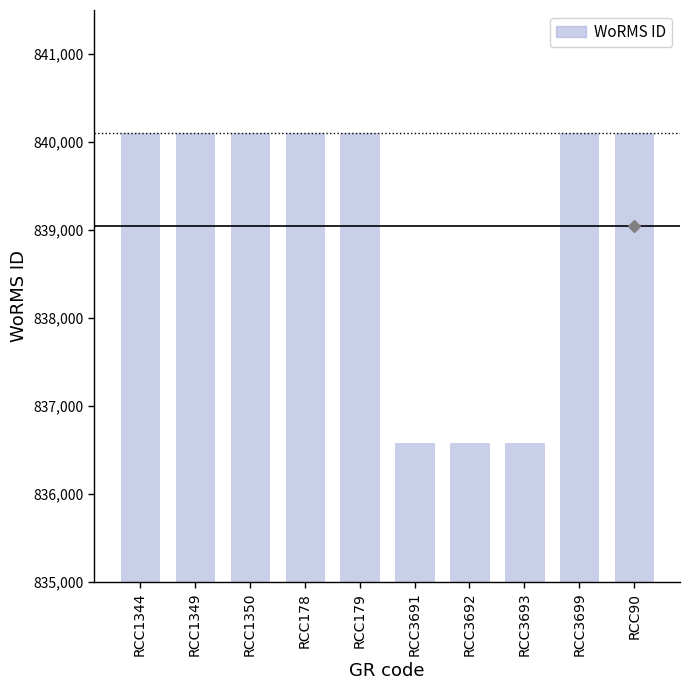

Approximately how many times larger is the value at RCC3691 compared to RCC1349?

1.0